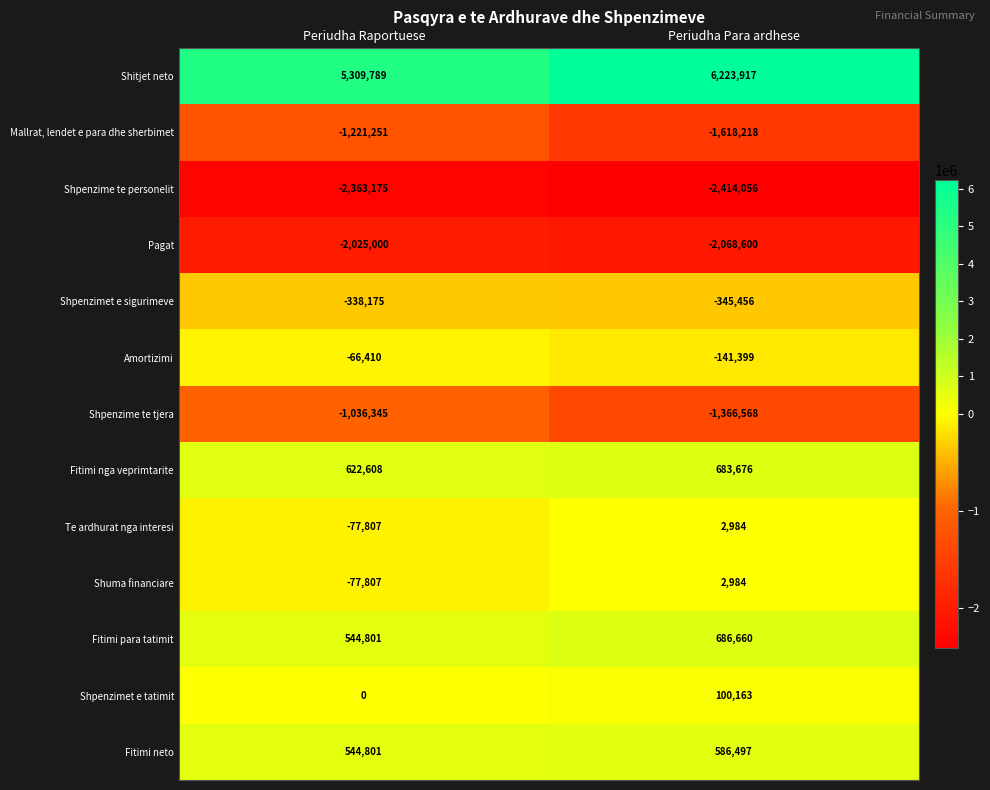

Is it true that Te ardhurat nga interesi equals 5185 at Periudha Para ardhese?

False